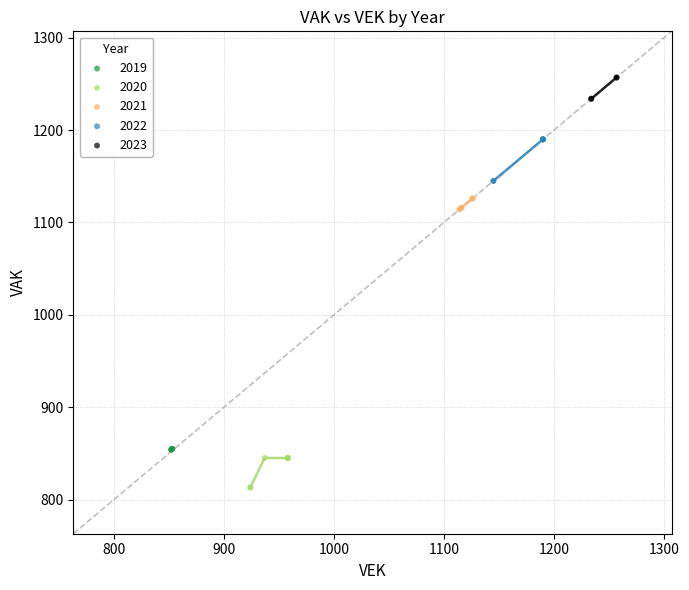

Which series has the largest Y range (max minus min)?

2022